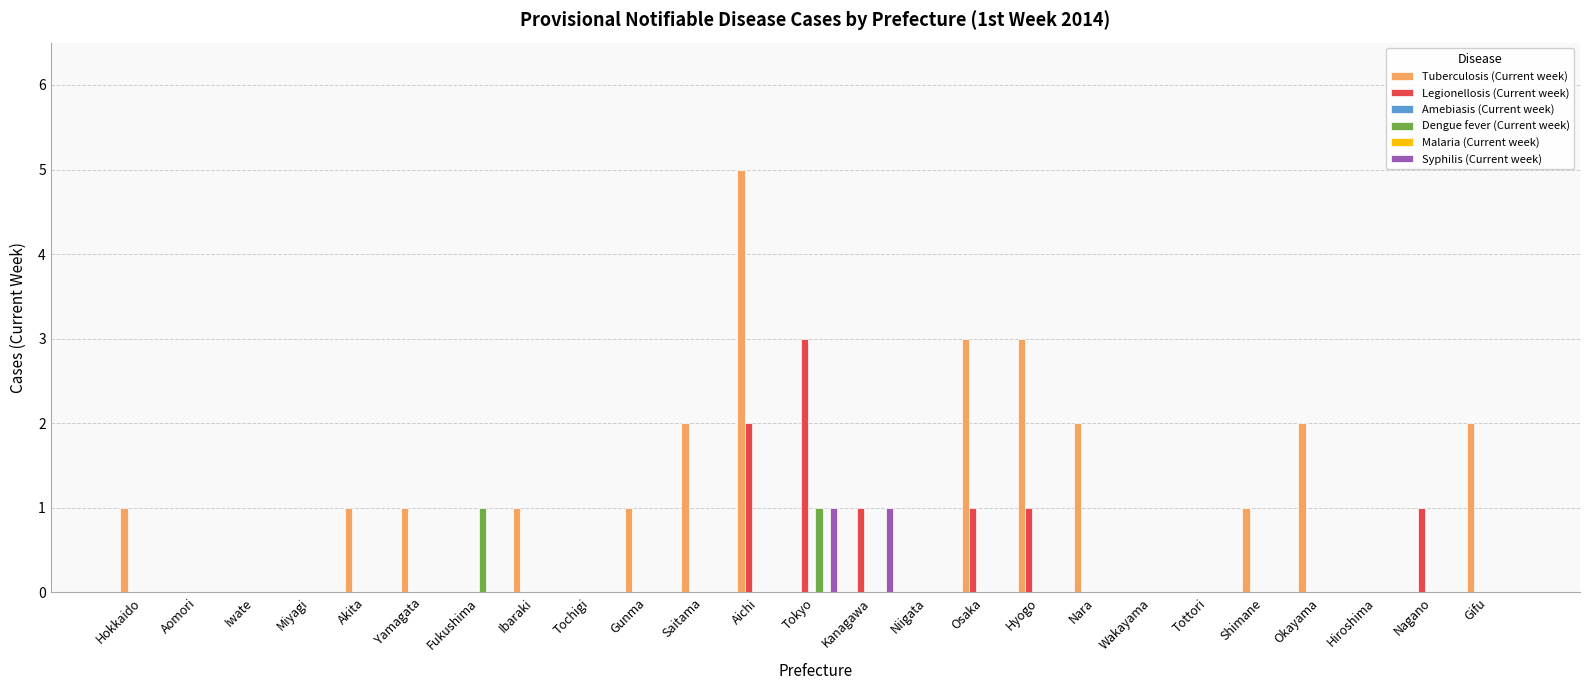

How many distinct data groups are displayed?

6